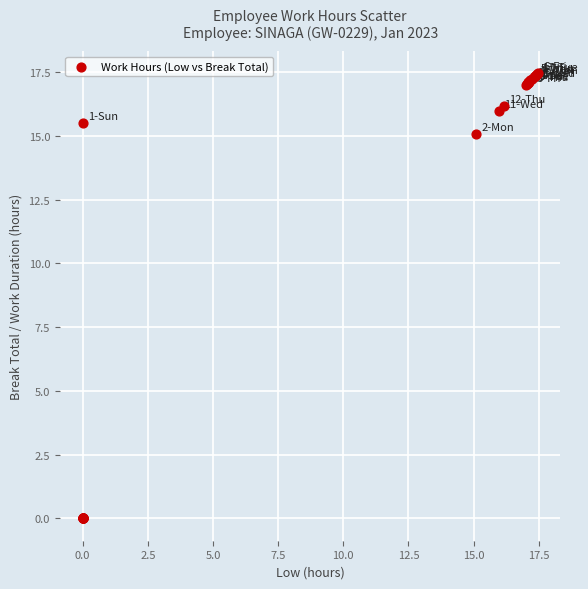

What Y value in the scatter plot is closest to 8?

15.1